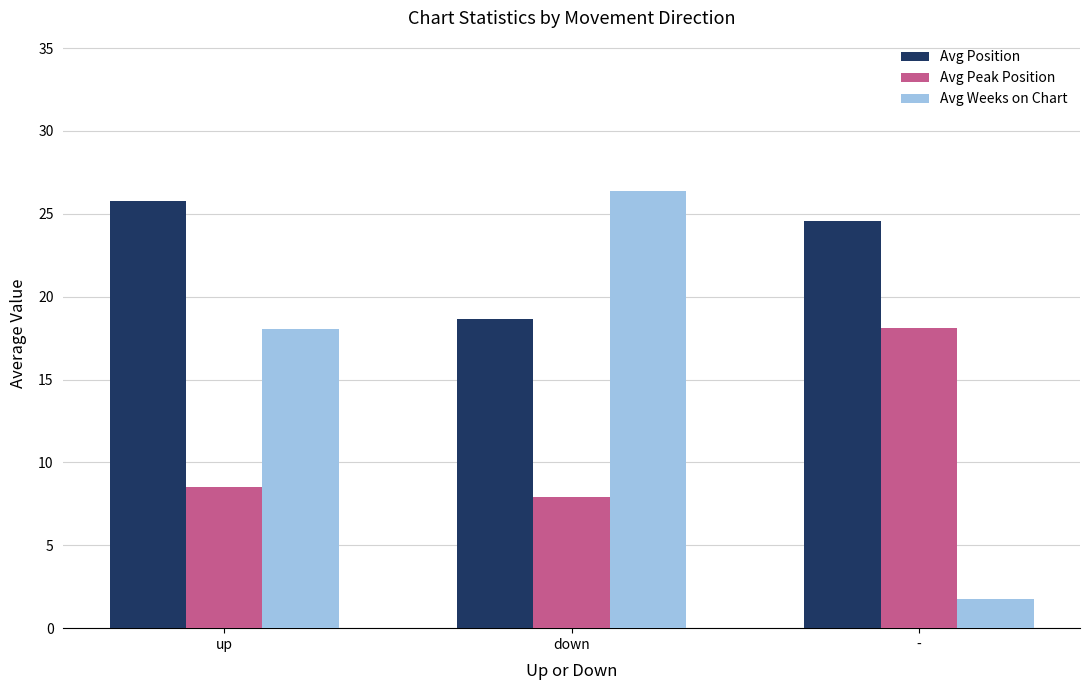

What is the difference between the Avg Peak Position values at down and up?

0.6